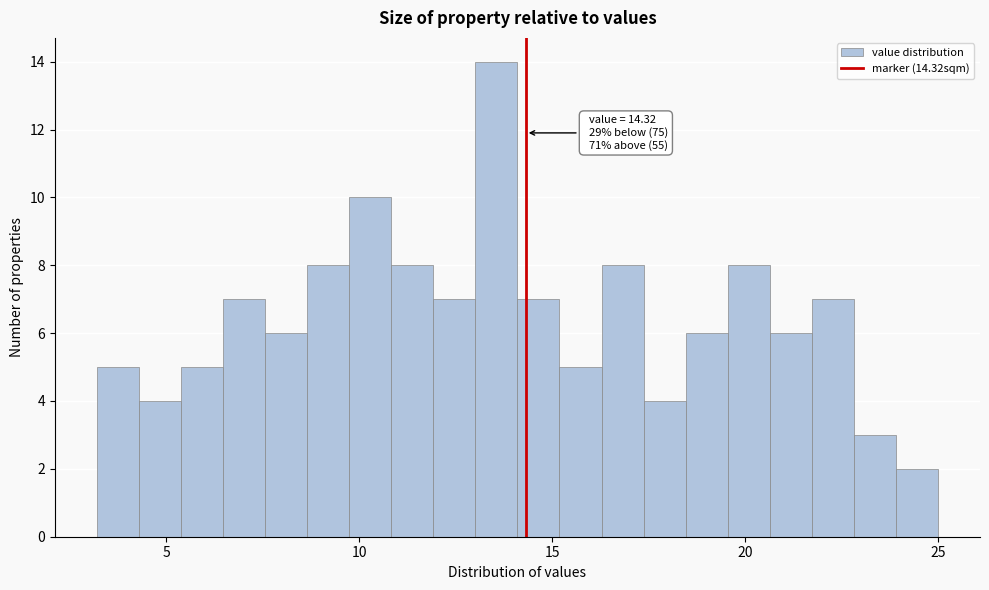

Around what value on the x-axis is the tallest bar? Give the approximate position of its centre, as read against the axis.

13.5